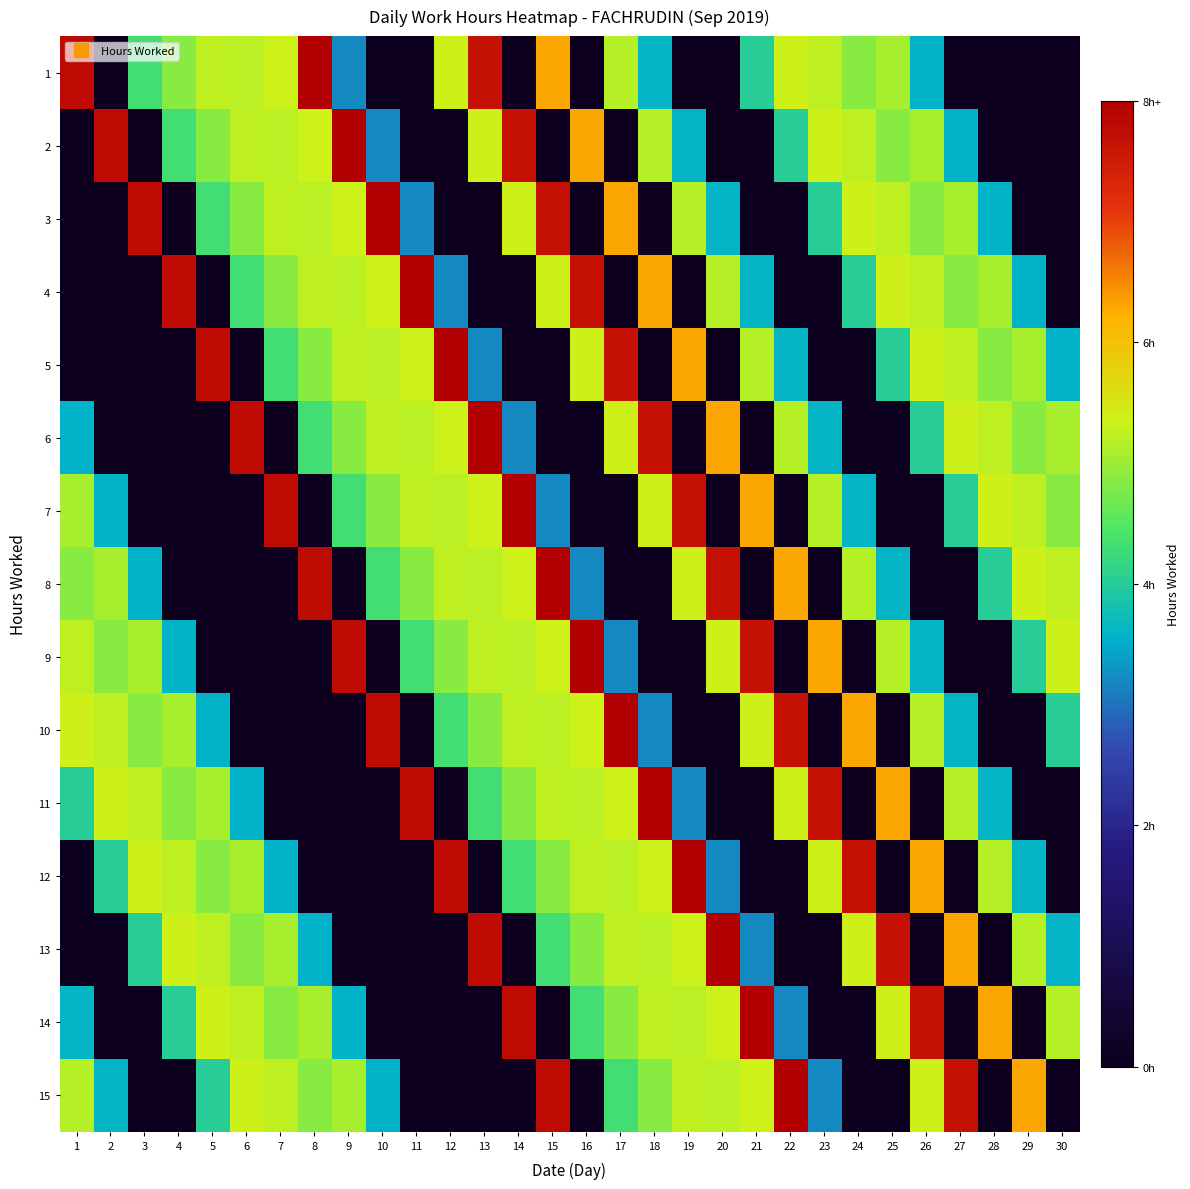

At how many categories does at least one series exceed 0?

30